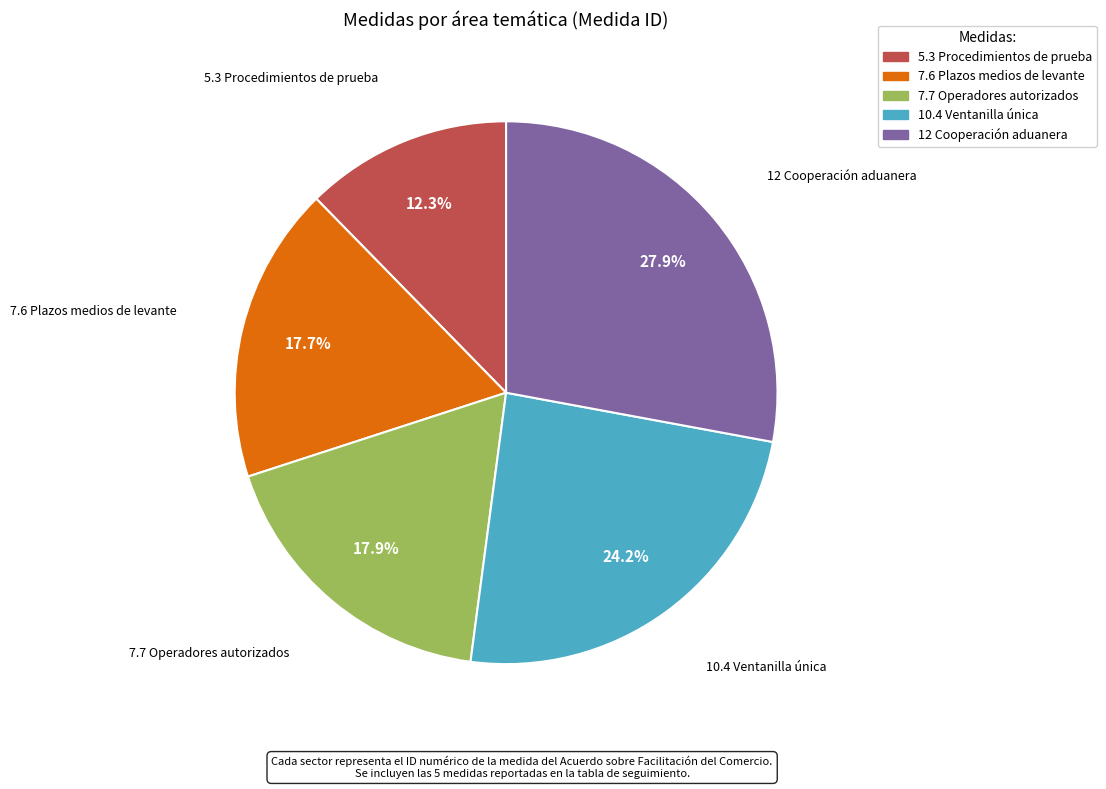

Does any single category account for the majority?

No